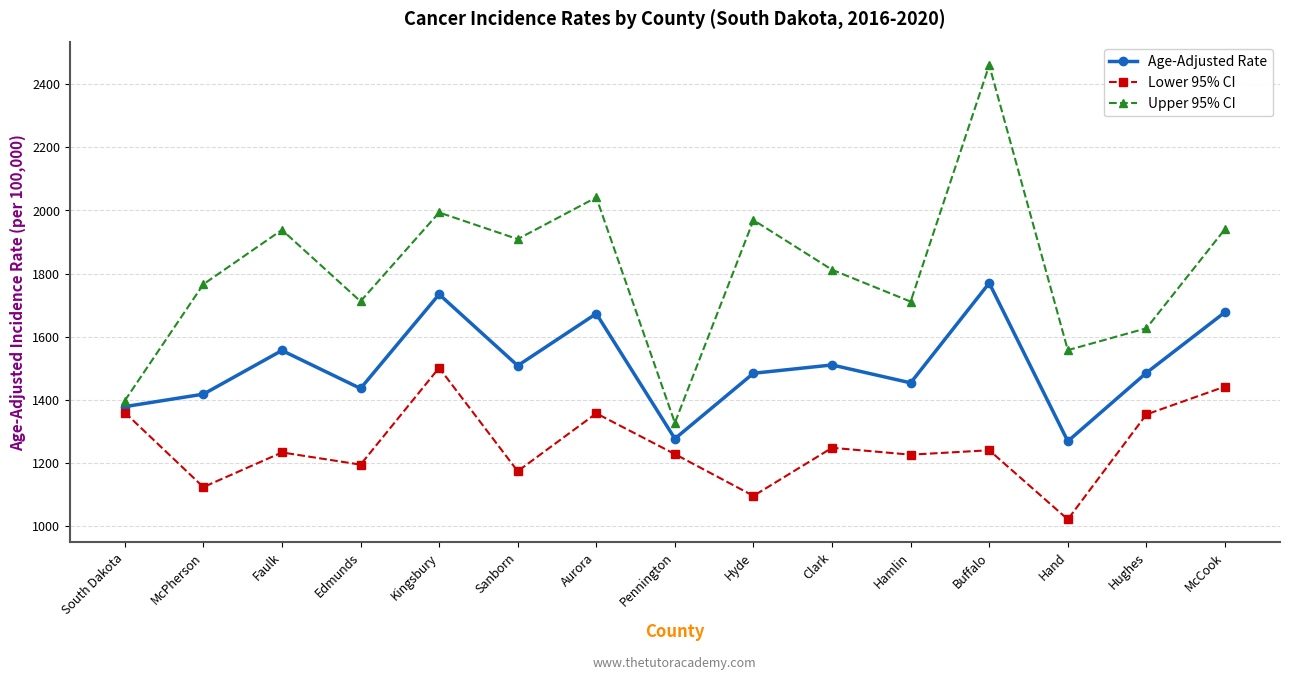

The value of Age-Adjusted Rate at Hyde is 1484.2. True or false?

True